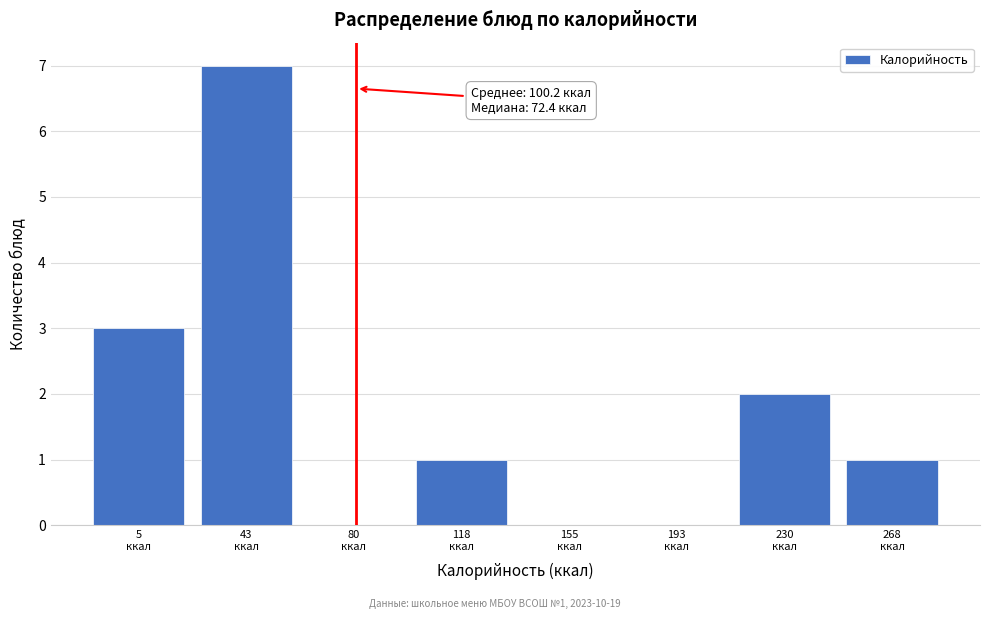

What is the maximum value shown in the chart?

7